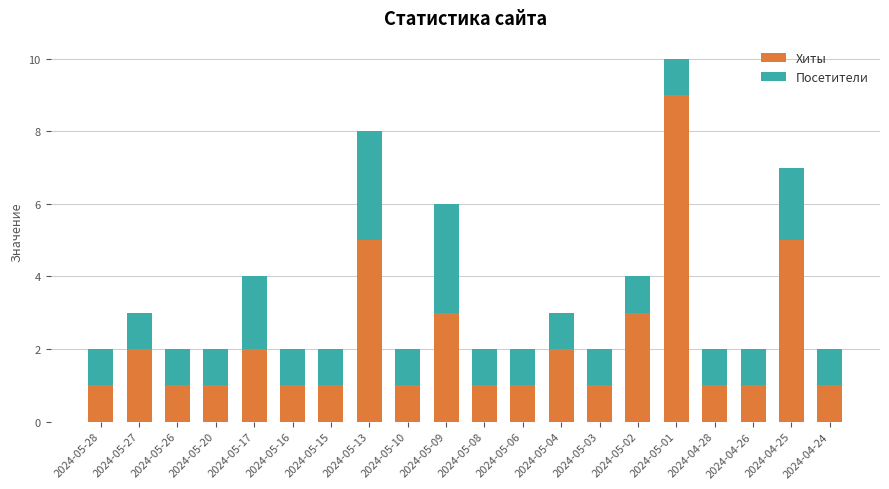

The Хиты series shows 1 at 2024-04-26. True or false?

True